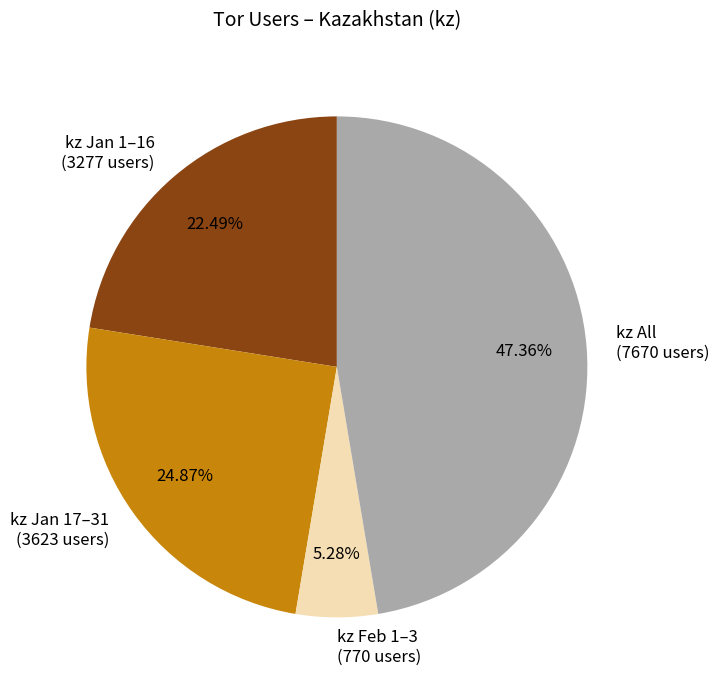

Combined, do kz All (7670 users) and kz Jan 17–31 (3623 users) account for over 50%?

Yes